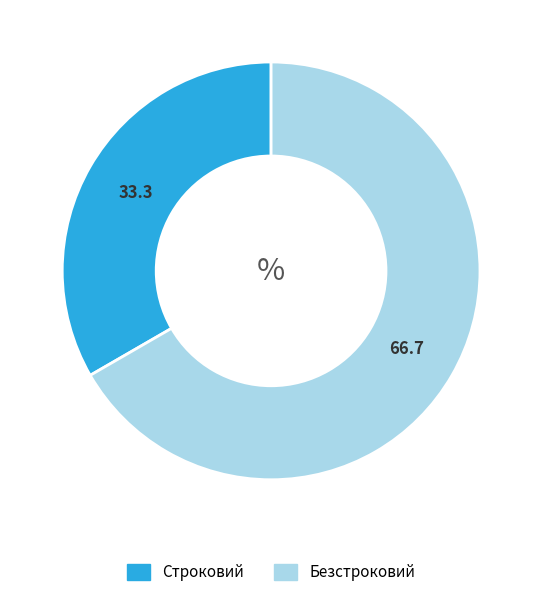

True or false: Безстроковий accounts for 56% of the total.

False